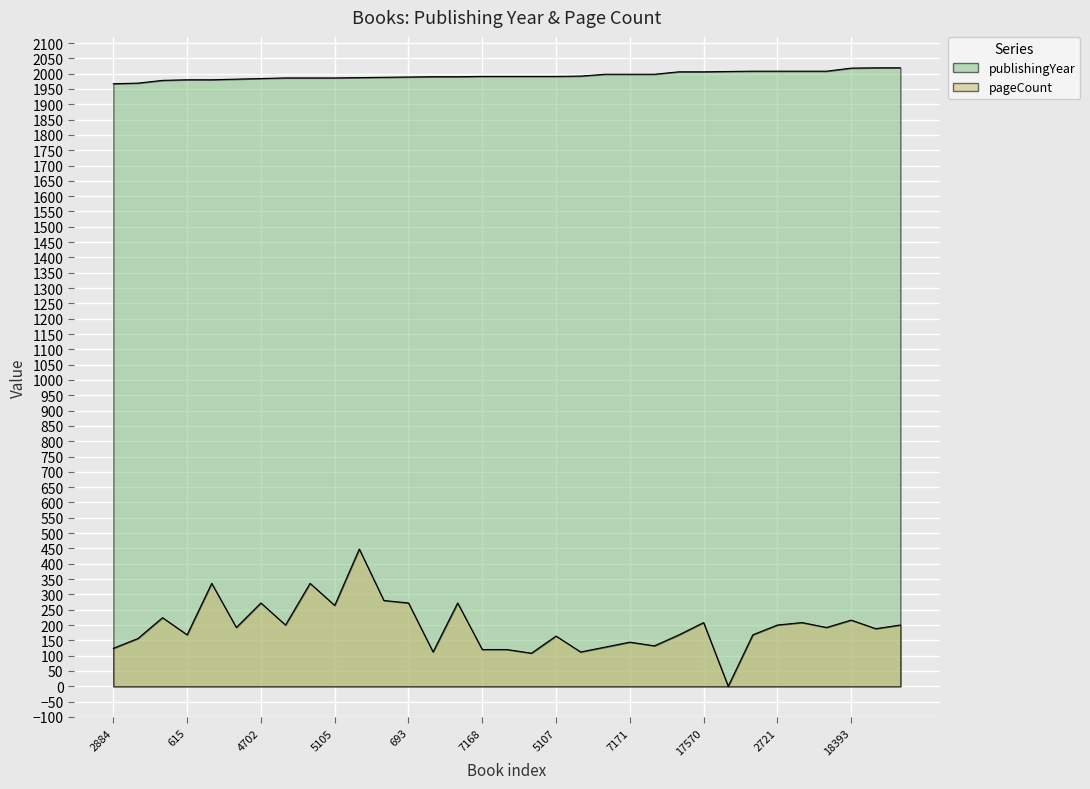

Where does the publishingYear series first go above 1991?

14913